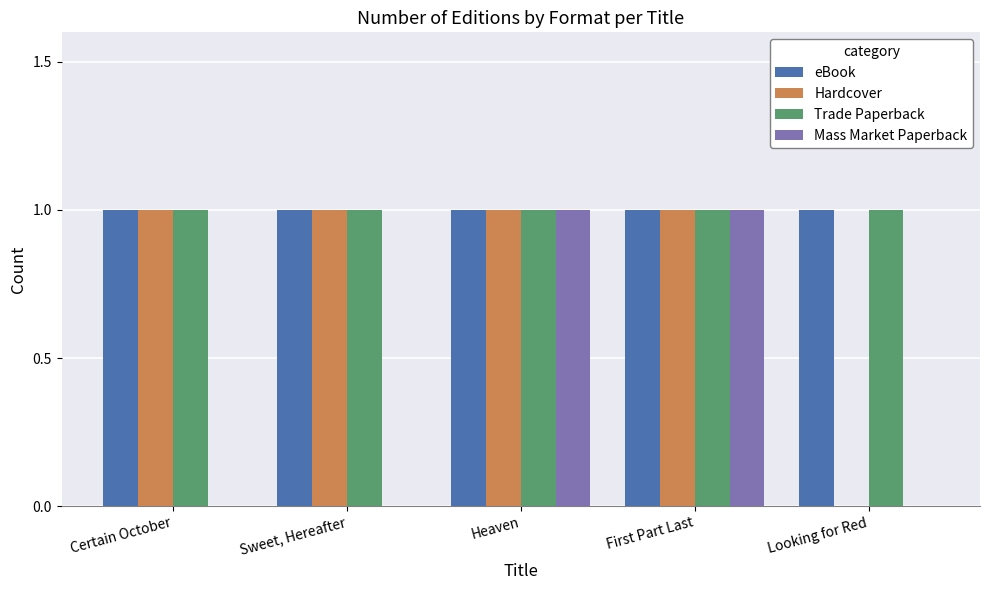

Reading right to left, extract all data points from this chart.

eBook: 1	1	1	1	1
Hardcover: 0	1	1	1	1
Trade Paperback: 1	1	1	1	1
Mass Market Paperback: 0	1	1	0	0